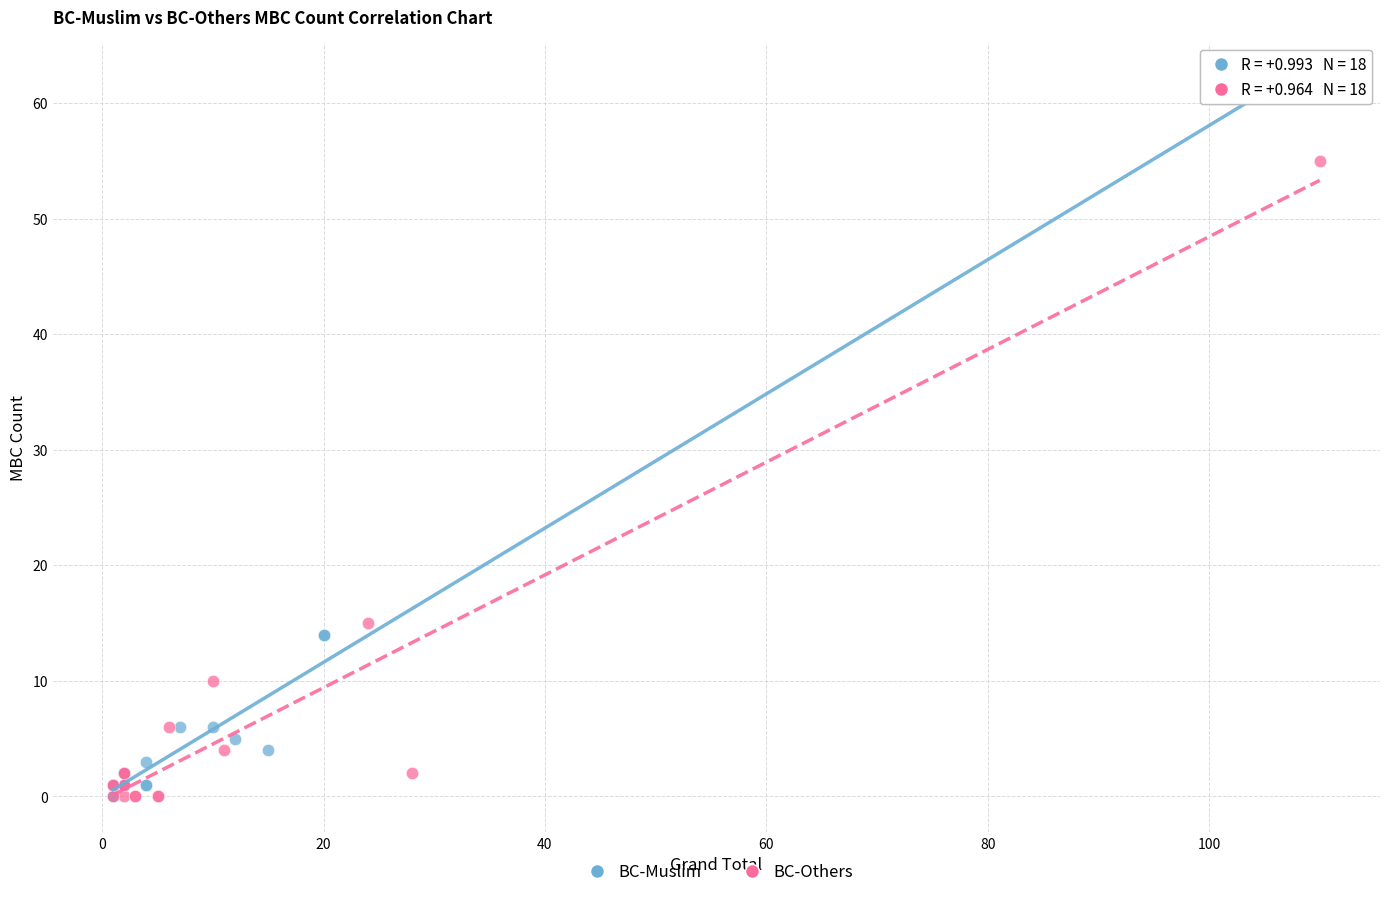

Which series has the largest Y range (max minus min)?

BC-Muslim